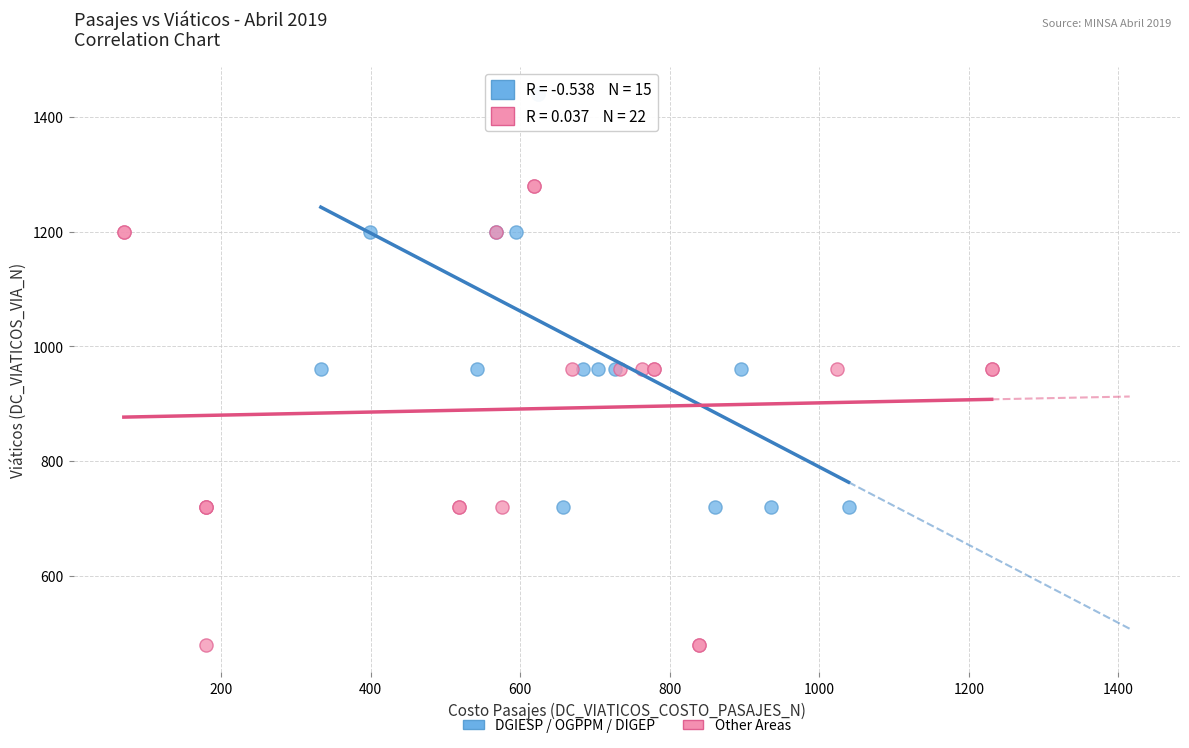

What are all the series names shown in the legend?

DGIESP / OGPPM / DIGEP, Other Areas